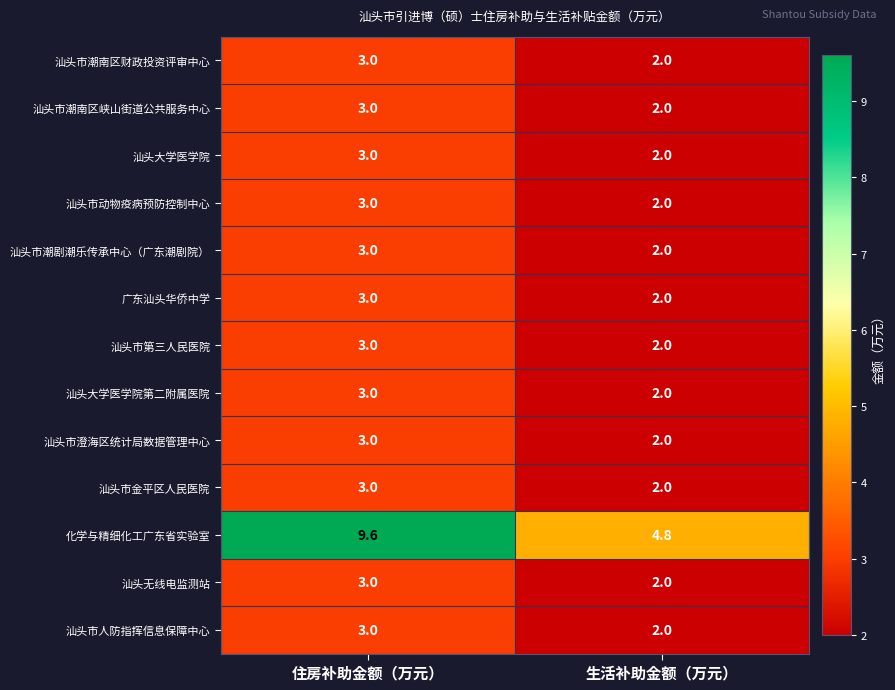

Rank the categories by 汕头大学医学院第二附属医院 value from lowest to highest.

生活补助金额（万元）, 住房补助金额（万元）